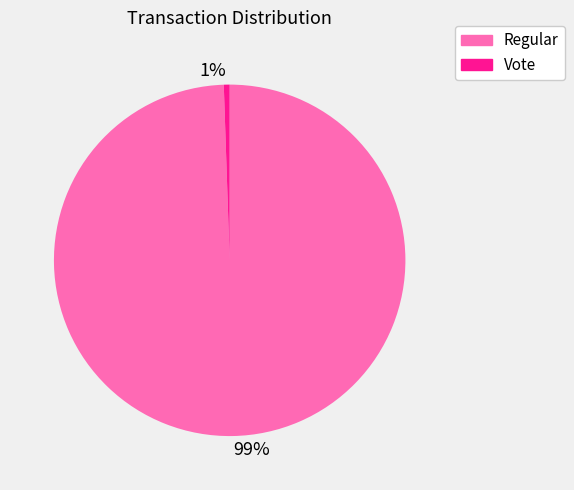

Does 1% represent more than half of the total?

No